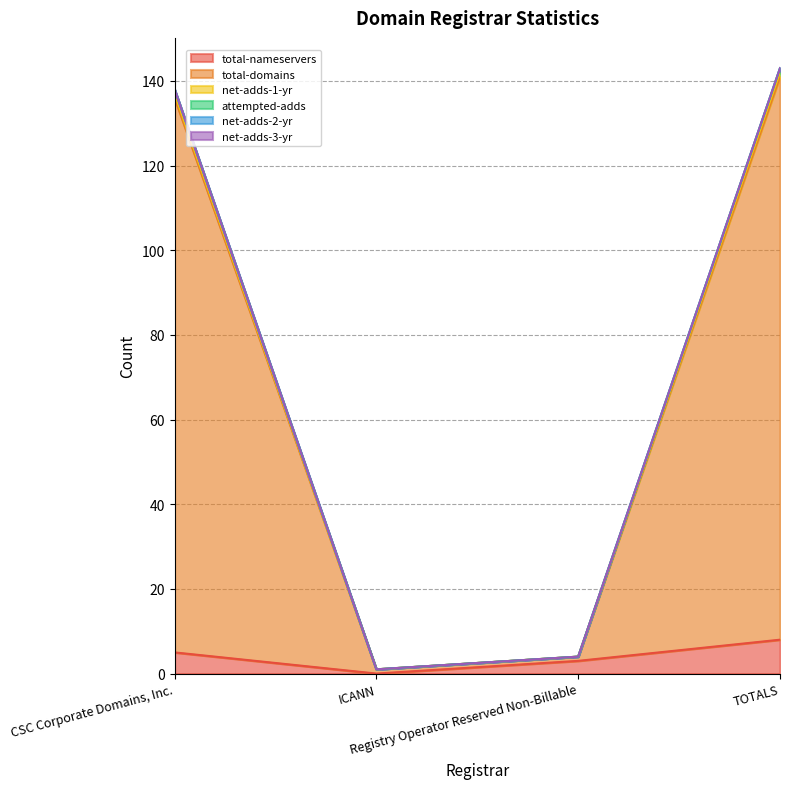

How many values in the net-adds-1-yr series are below 138?

2